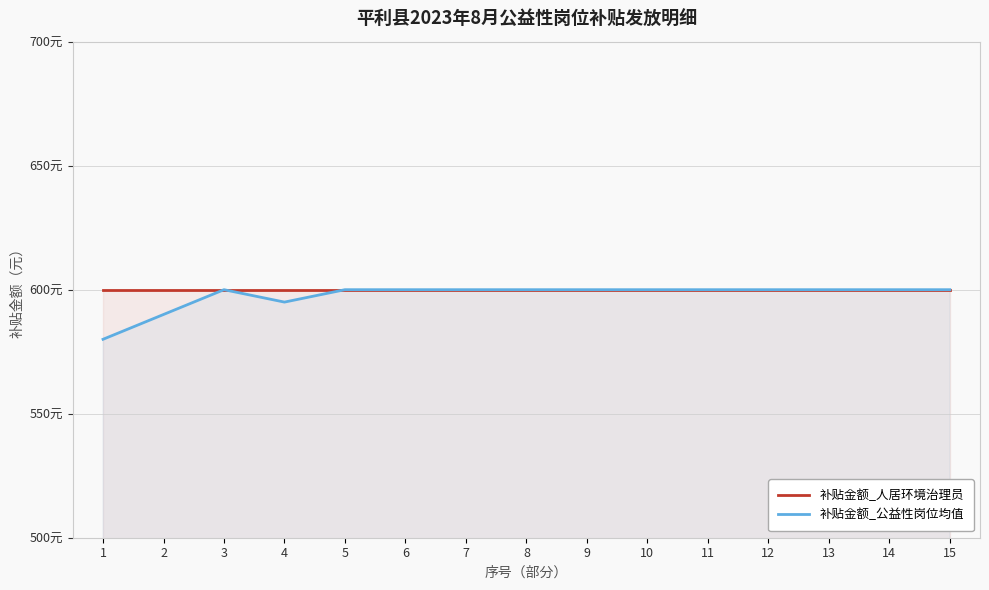

True or false: 补贴金额_人居环境治理员 has a value of 600 at 7.

True